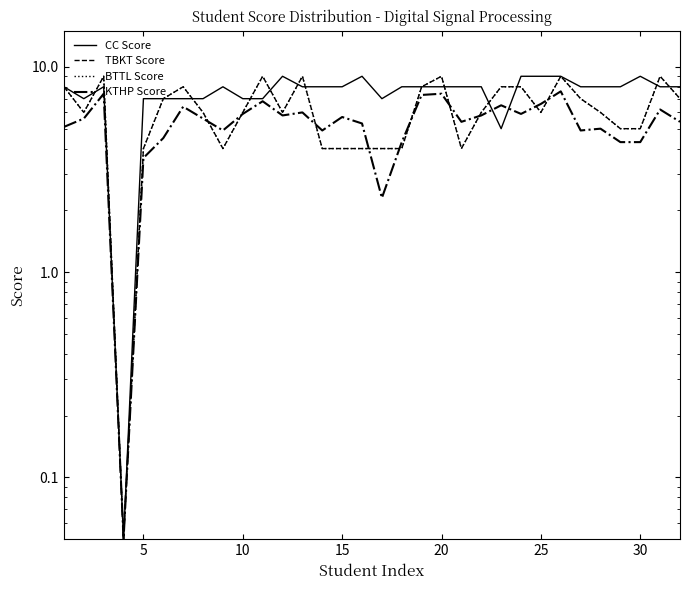

Is the value of CC Score at 20 greater than the value of KTHP Score at 26?

Yes